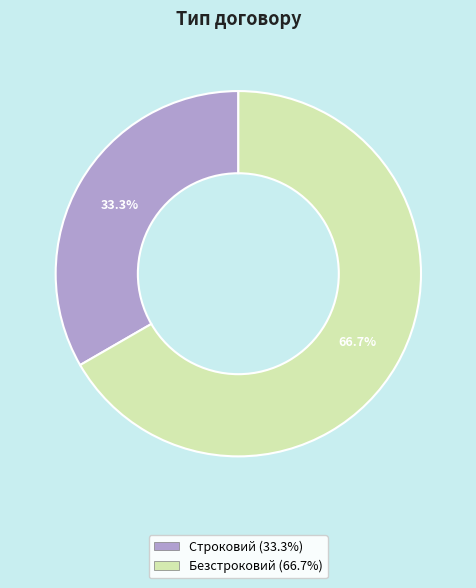

How many segments does this pie chart have?

2